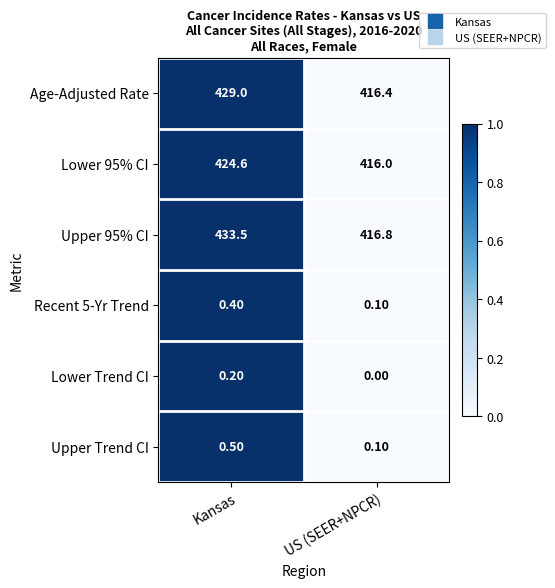

Which series has the largest total across all categories?

Upper 95% CI